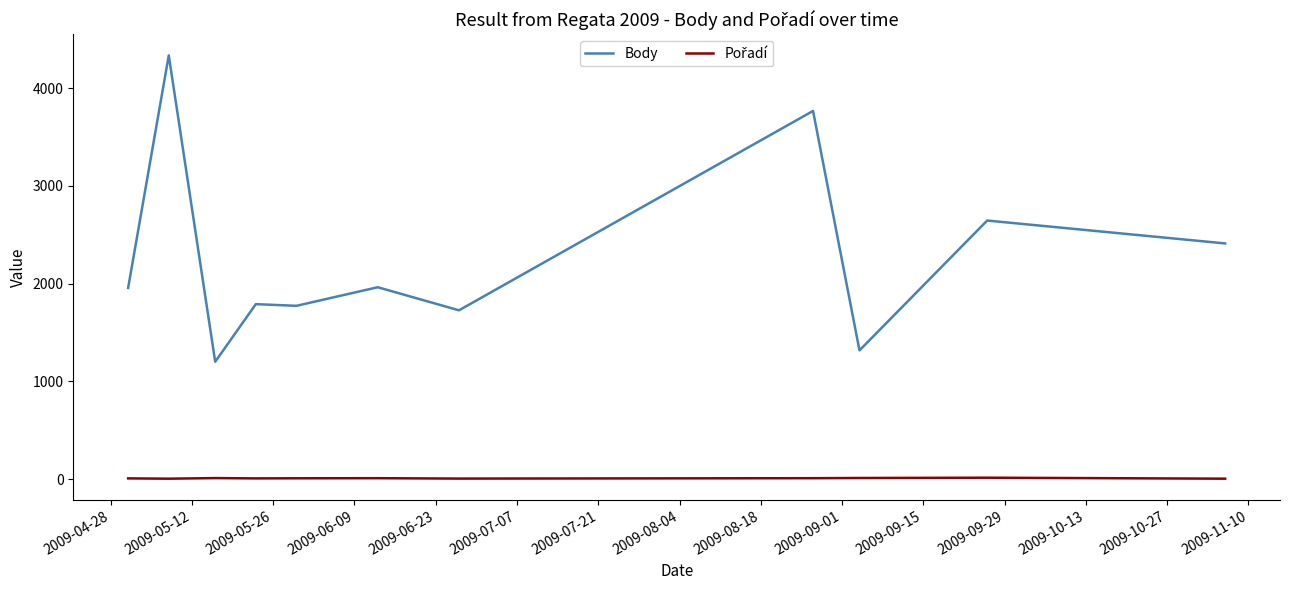

Which series has the largest total across all categories?

Body